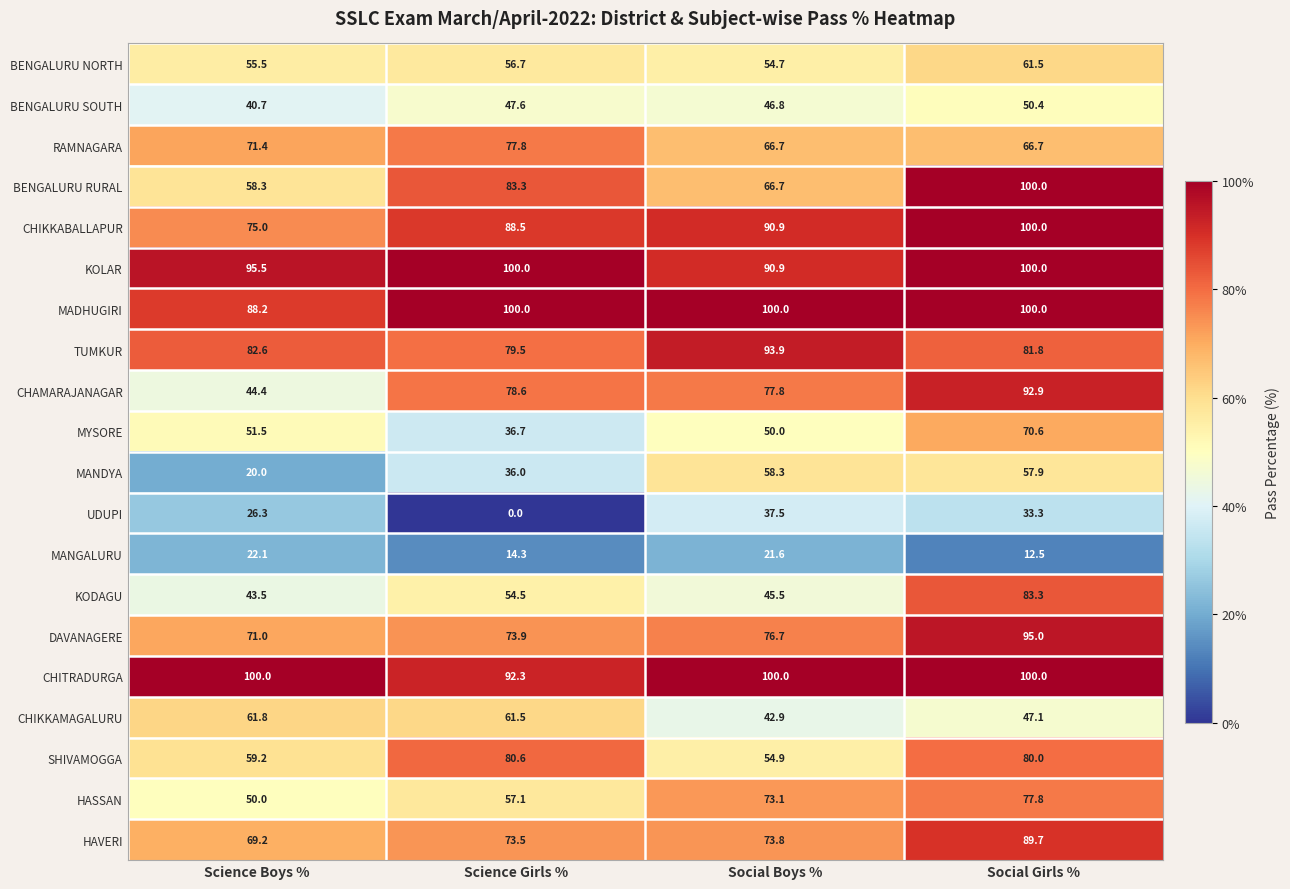

What is the spread (max minus min) of values at Social Girls %?

87.5